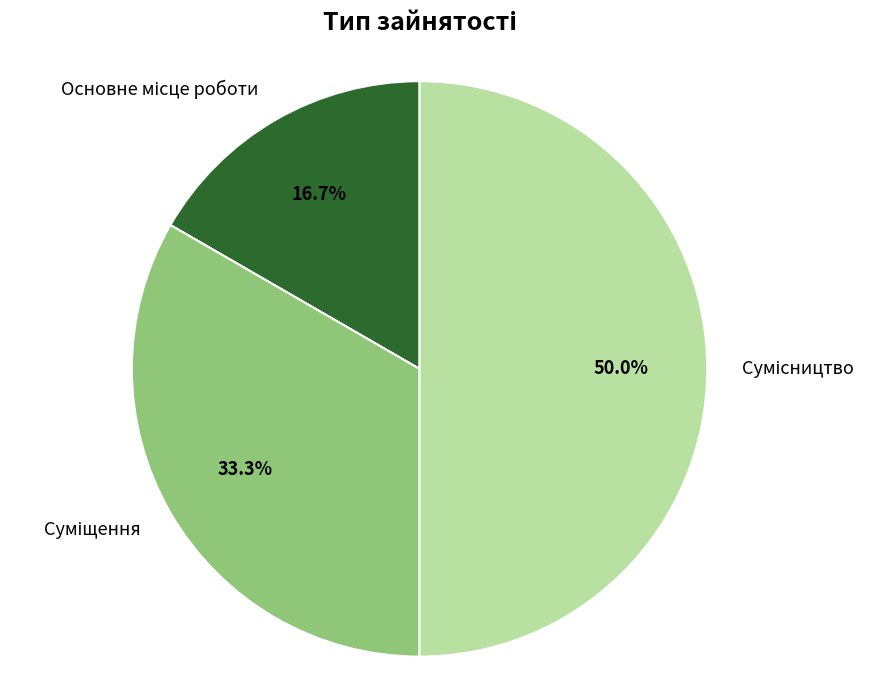

How many segments does this pie chart have?

3